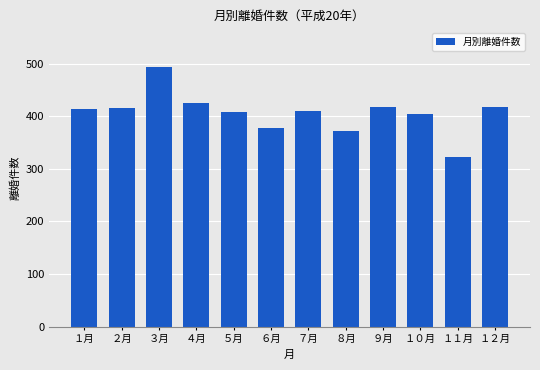

Approximately how many times larger is the value at ５月 compared to ９月?

1.0